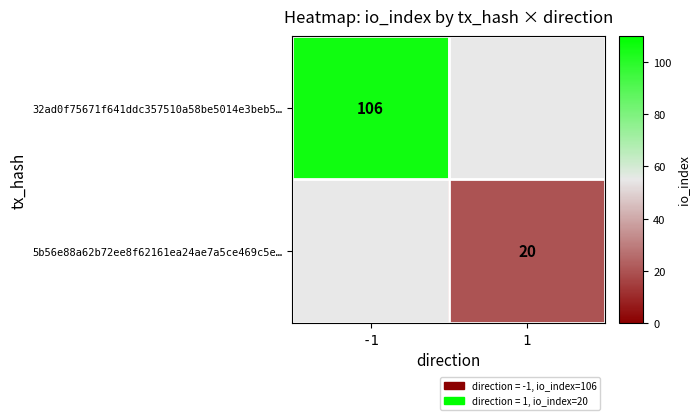

Is it true that 5b56e88a62b72ee8f62161ea24ae7a5ce469c5e… equals 20 at 1?

True